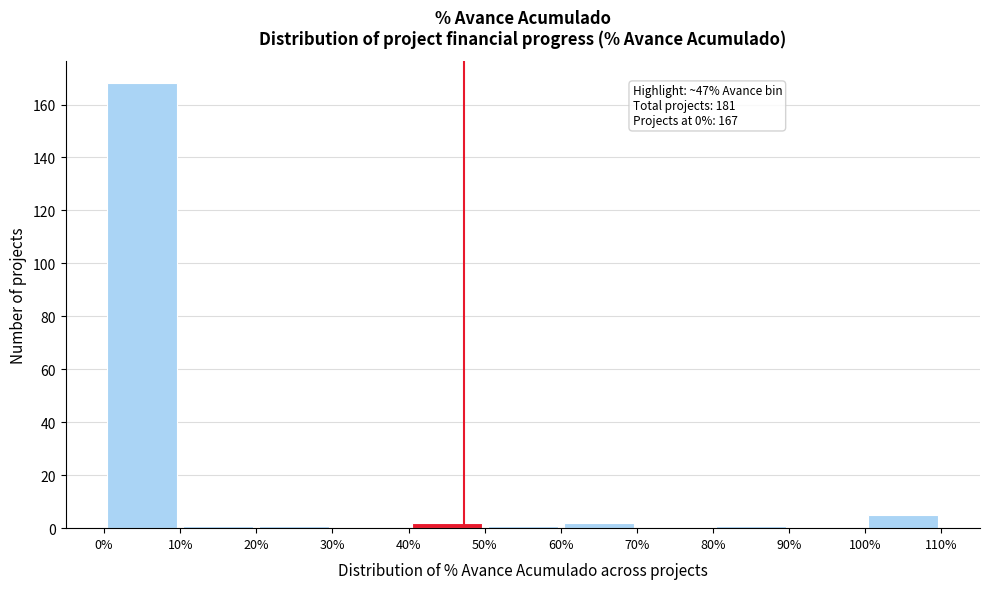

Which range on the x-axis has the tallest bar?

0% to 10%